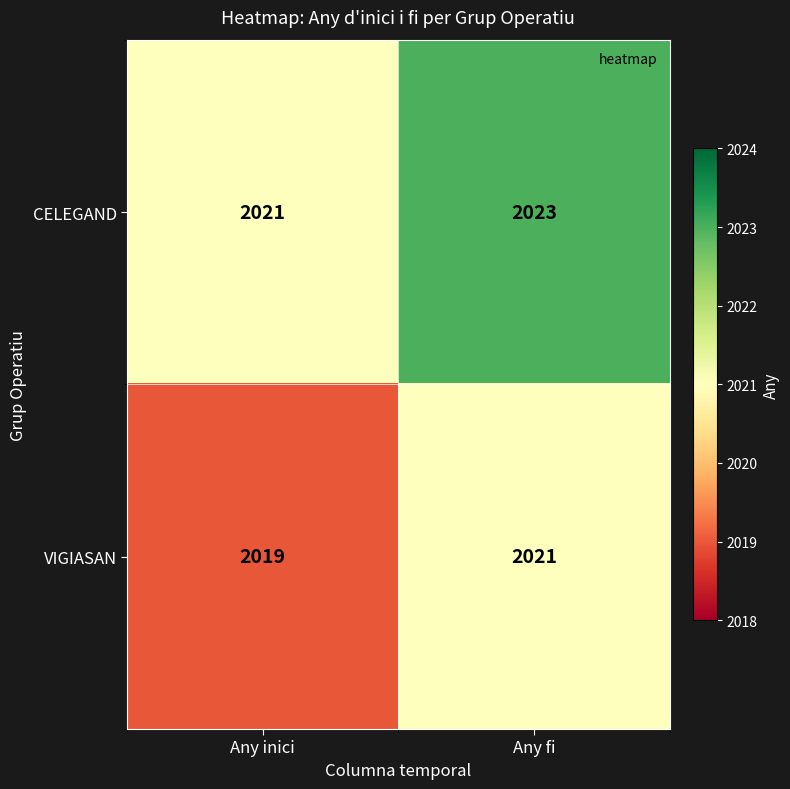

What is the lowest value of the VIGIASAN series?

2019